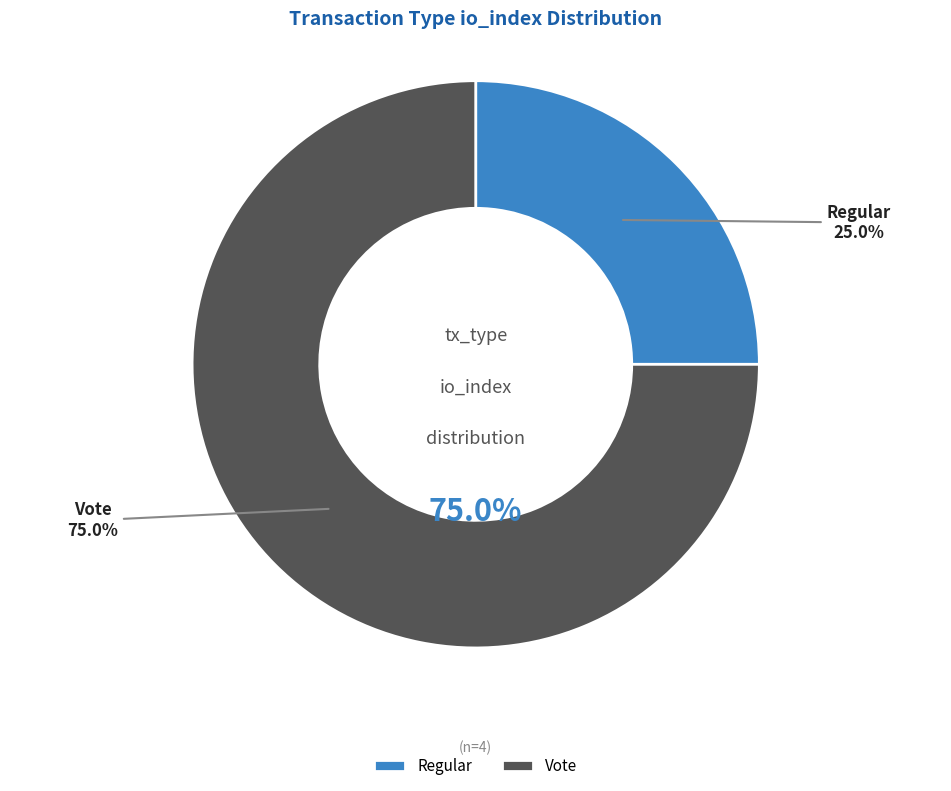

What percentage is NOT represented by Vote?

25.0%